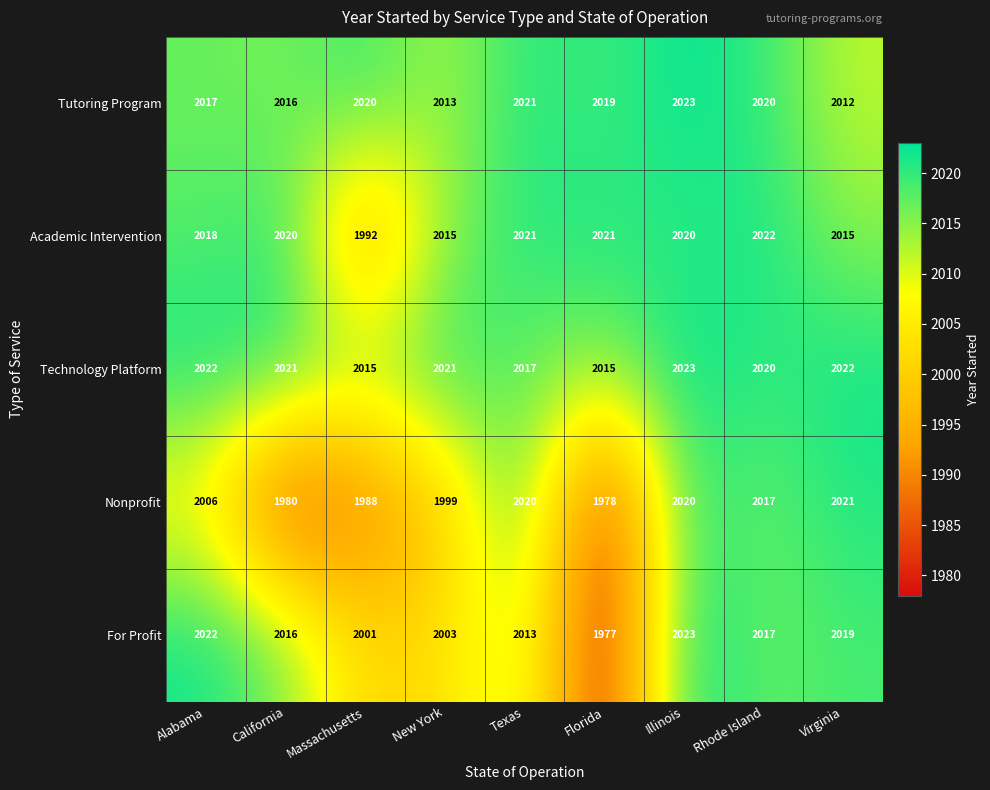

Which series has the largest total across all categories?

Technology Platform